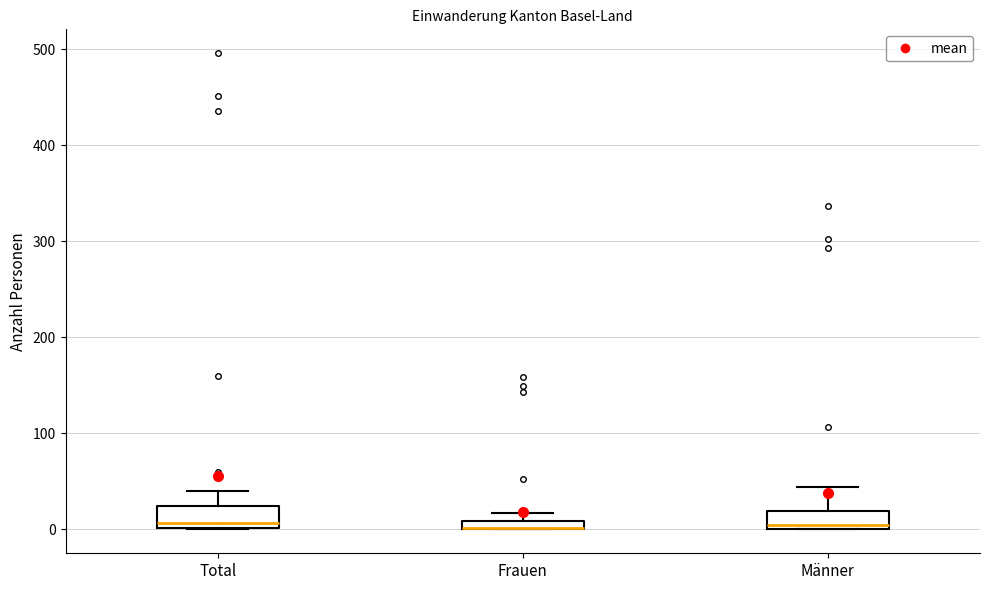

Where does the median line of the box for Männer sit on the y-axis? The values are not printed on the chart, so give them approximately, as read against the axis.

10